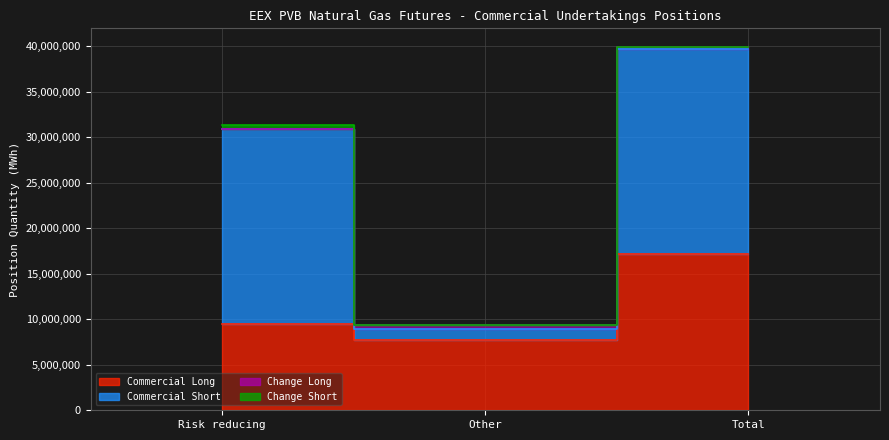

Reading left to right, extract all data points from this chart.

Commercial Long: 9474860	7704590	17179450
Commercial Short: 21367430	1172900	22540330
Change Long: 0	521040	116280
Change Short: 508200	0	105480